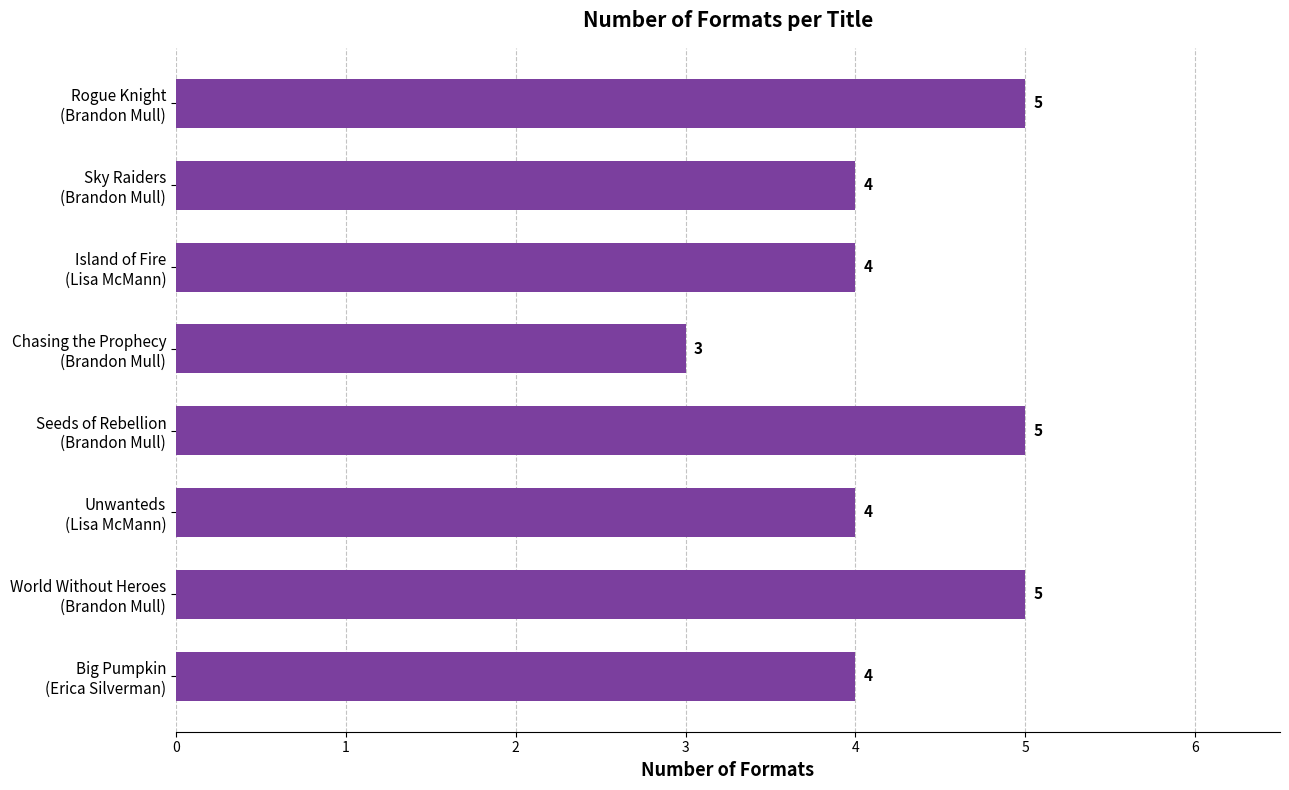

How many values are between 4 and 5?

7